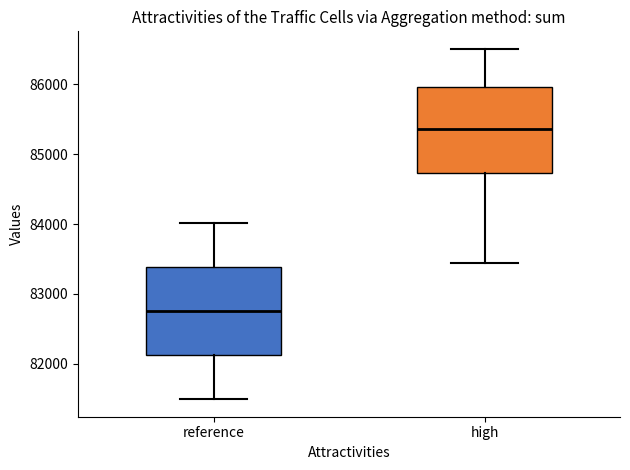

Which box has the lowest median line?

reference